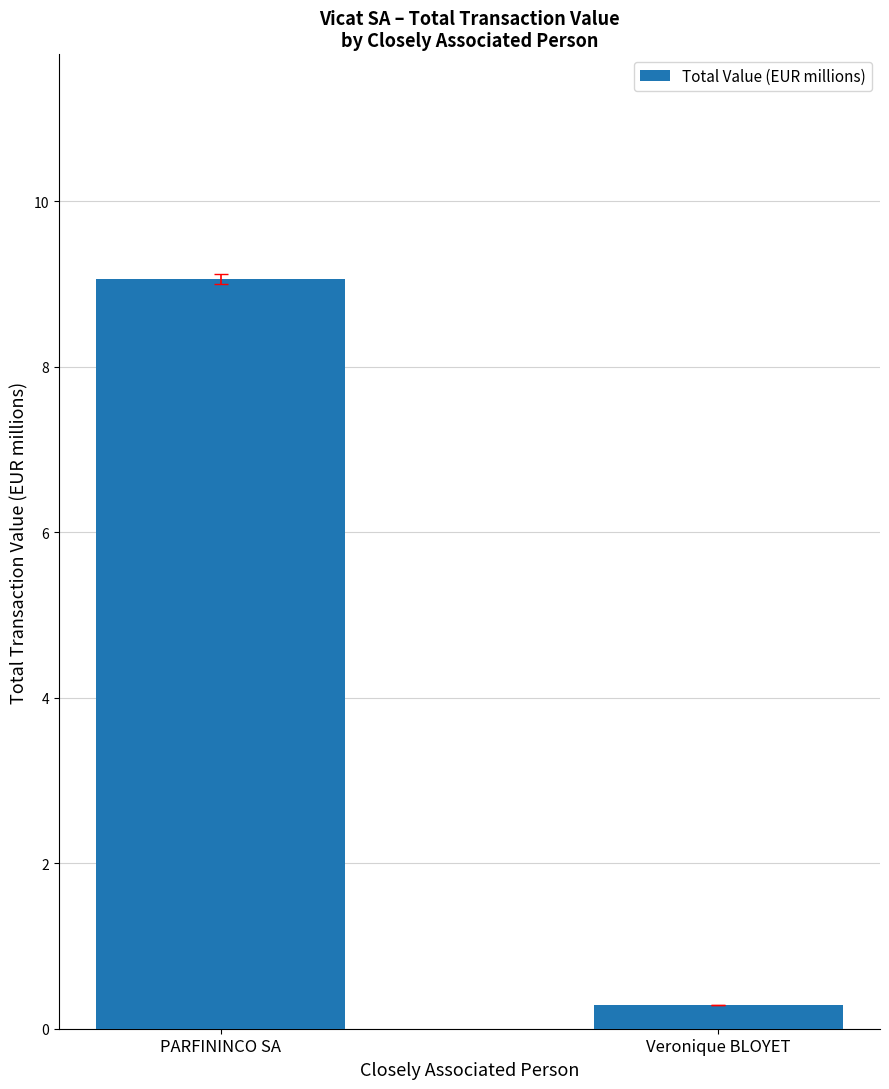

Reading left to right, what are all the values shown in this chart?

9.1	0.3